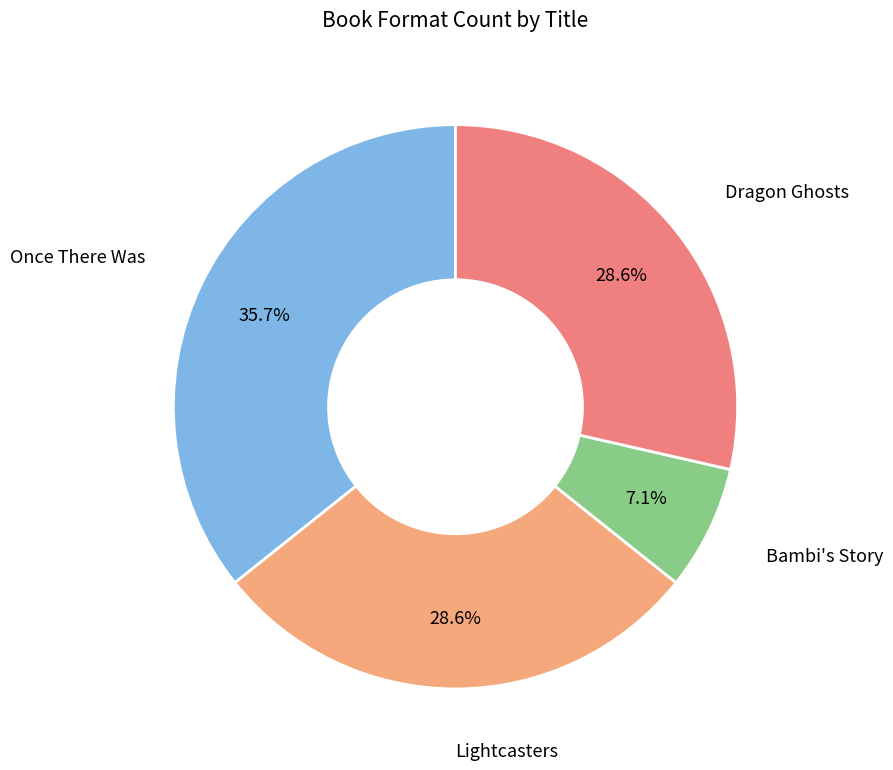

Does any single category account for the majority?

No